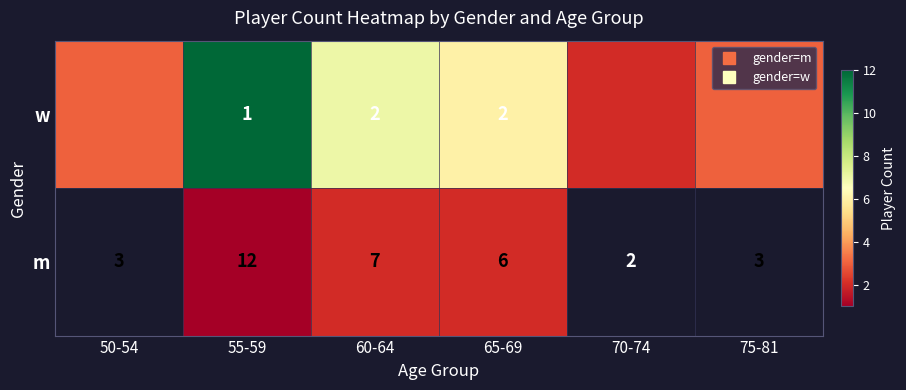

What is the difference between the maximum and minimum values in the w series?

10.0